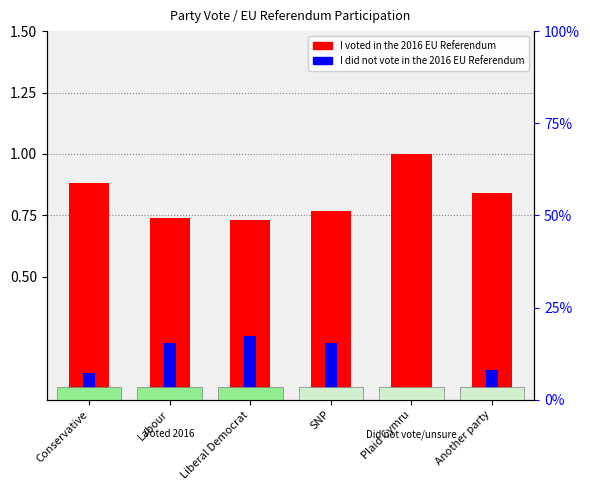

Reading left to right, extract all data points from this chart.

I voted in the 2016 EU Referendum: Conservative=0.9	Labour=0.7	Liberal Democrat=0.7	SNP=0.8	Plaid Cymru=1.0	Another party=0.8
I did not vote in the 2016 EU Referendum: Conservative=0.1	Labour=0.2	Liberal Democrat=0.3	SNP=0.2	Plaid Cymru=0.0	Another party=0.1